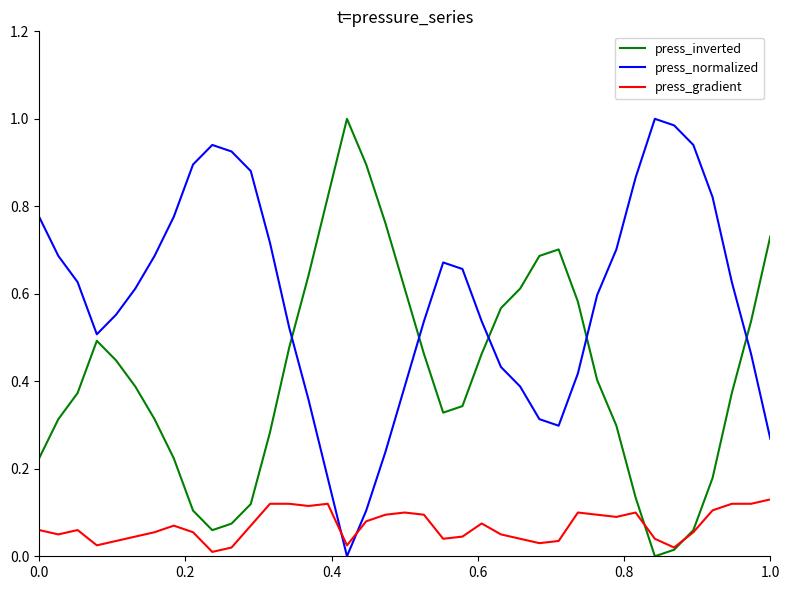

How many intersections are there between press_normalized and press_gradient?

2